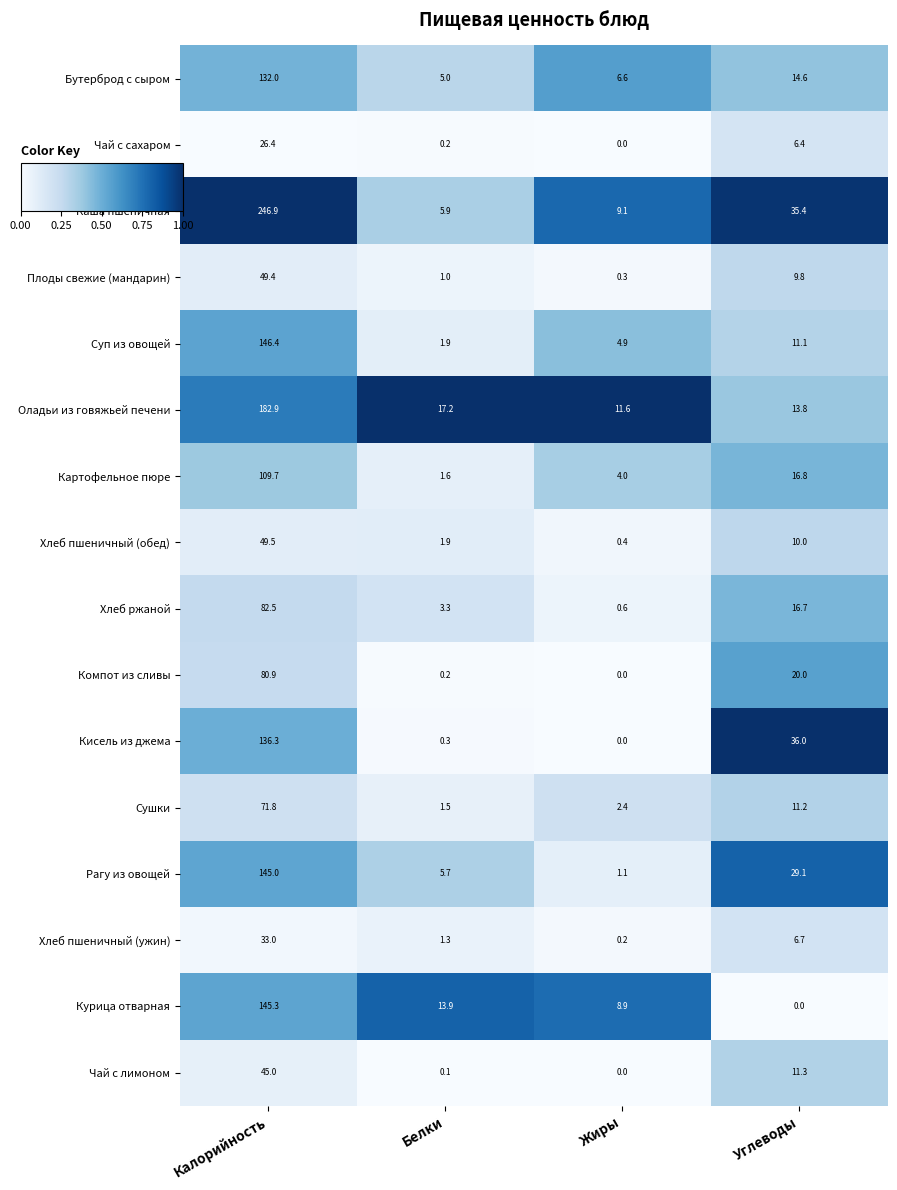

Is it true that Каша пшеничная equals 46.4 at Углеводы?

False